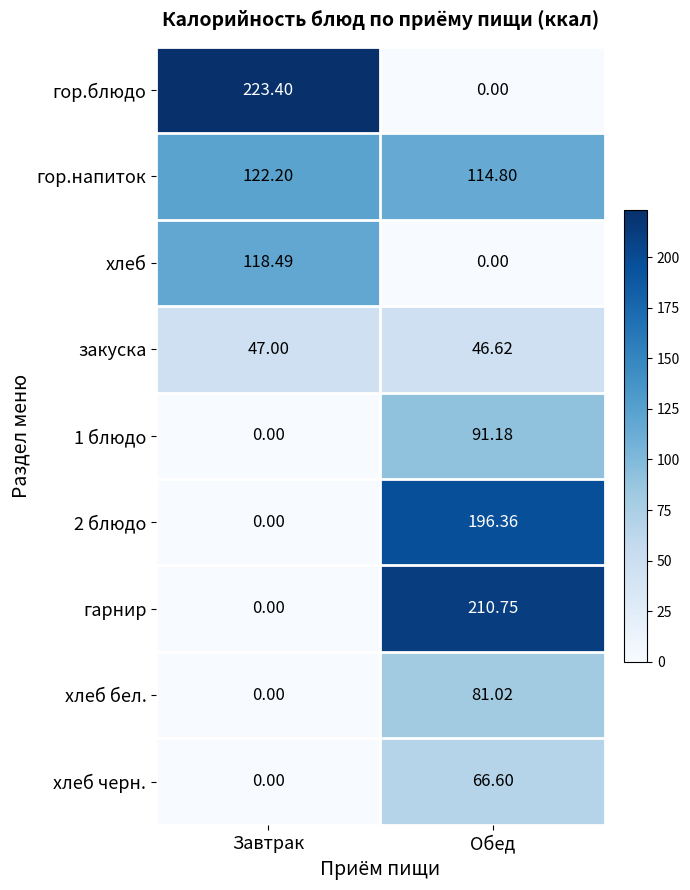

At how many categories does at least one series exceed 218?

1